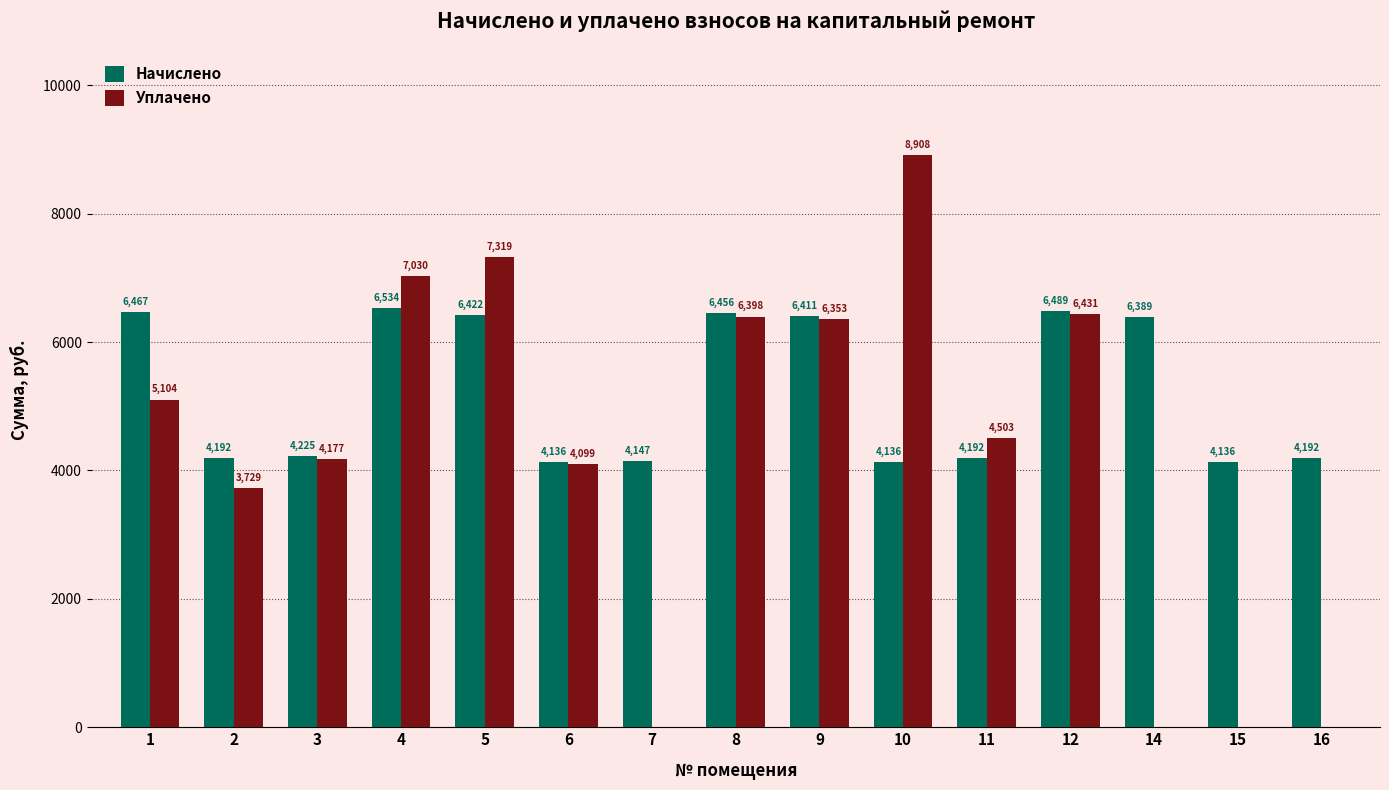

The Начислено series shows 10082.8 at 8. True or false?

False